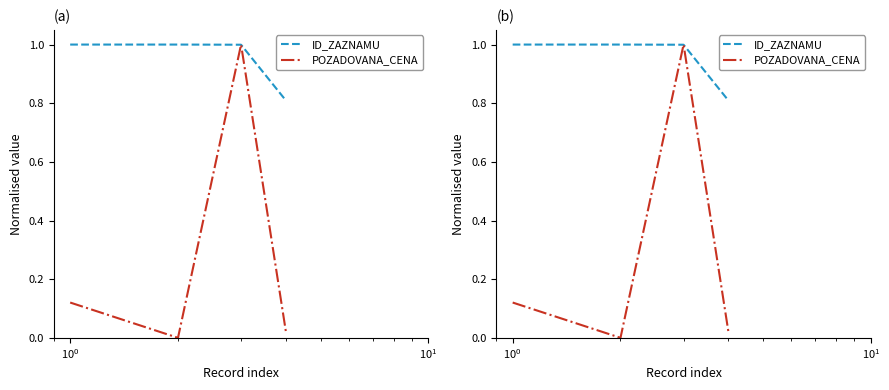

What are all the series names shown in the legend?

ID_ZAZNAMU, POZADOVANA_CENA